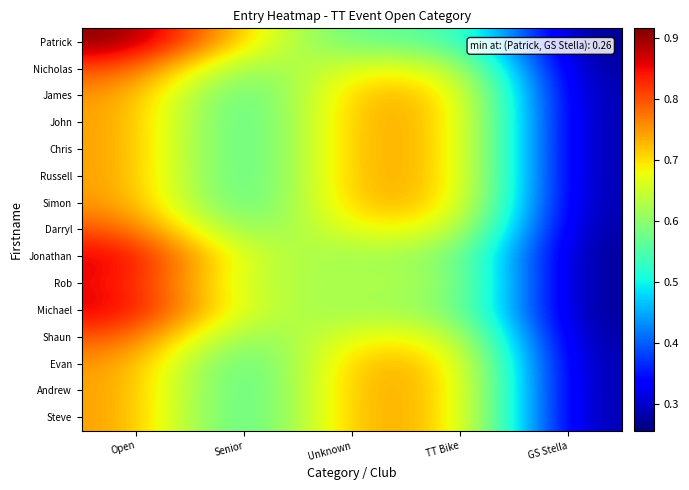

Reading left to right, extract all data points from this chart.

Patrick: Open=0.9	Senior=0.7	Unknown=0.6	TT Bike=0.6	GS Stella=0.3
Nicholas: Open=0.8	Senior=0.6	Unknown=0.7	TT Bike=0.7	GS Stella=0.3
James: Open=0.8	Senior=0.5	Unknown=0.7	TT Bike=0.7	GS Stella=0.3
John: Open=0.7	Senior=0.5	Unknown=0.7	TT Bike=0.7	GS Stella=0.3
Chris: Open=0.7	Senior=0.5	Unknown=0.7	TT Bike=0.7	GS Stella=0.3
Russell: Open=0.7	Senior=0.5	Unknown=0.7	TT Bike=0.7	GS Stella=0.3
Simon: Open=0.8	Senior=0.5	Unknown=0.7	TT Bike=0.7	GS Stella=0.3
Darryl: Open=0.8	Senior=0.6	Unknown=0.7	TT Bike=0.7	GS Stella=0.3
Jonathan: Open=0.9	Senior=0.6	Unknown=0.6	TT Bike=0.6	GS Stella=0.3
Rob: Open=0.9	Senior=0.6	Unknown=0.6	TT Bike=0.6	GS Stella=0.3
Michael: Open=0.9	Senior=0.6	Unknown=0.6	TT Bike=0.6	GS Stella=0.3
Shaun: Open=0.8	Senior=0.6	Unknown=0.7	TT Bike=0.7	GS Stella=0.3
Evan: Open=0.8	Senior=0.5	Unknown=0.7	TT Bike=0.7	GS Stella=0.3
Andrew: Open=0.7	Senior=0.5	Unknown=0.7	TT Bike=0.7	GS Stella=0.3
Steve: Open=0.7	Senior=0.5	Unknown=0.7	TT Bike=0.7	GS Stella=0.3